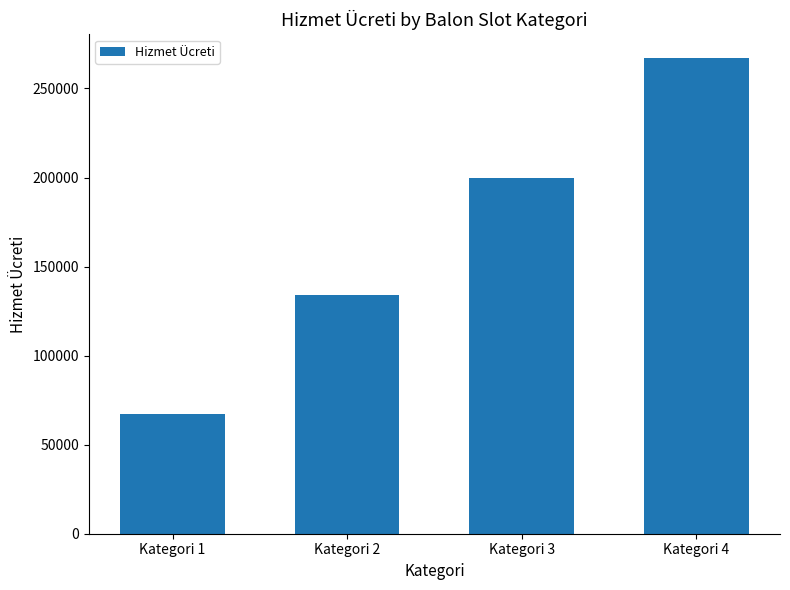

True or false: the data shows 267000 at Kategori 4.

True